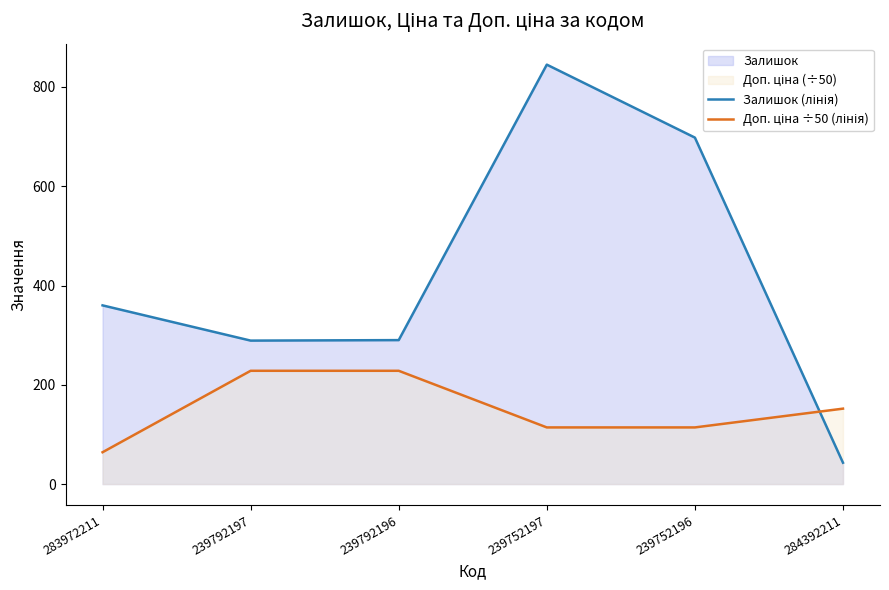

Which category has the highest value across all series?

239752197